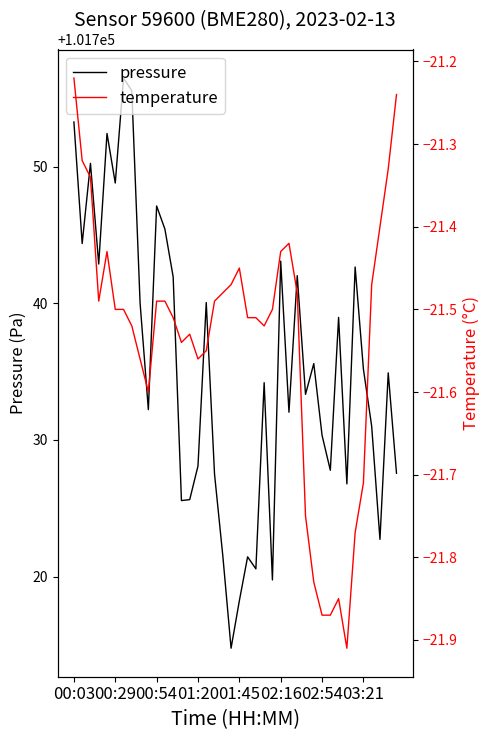

Does the chart have visible grid lines?

No